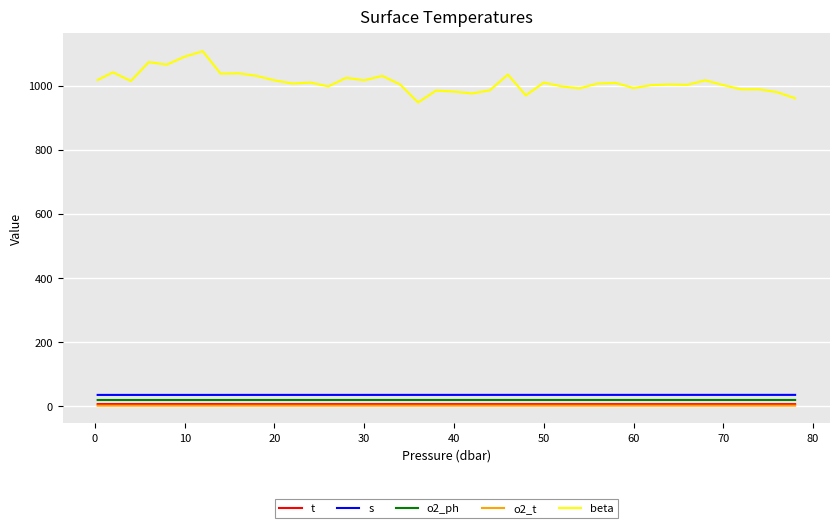

True or false: o2_ph and beta cross at least once.

False